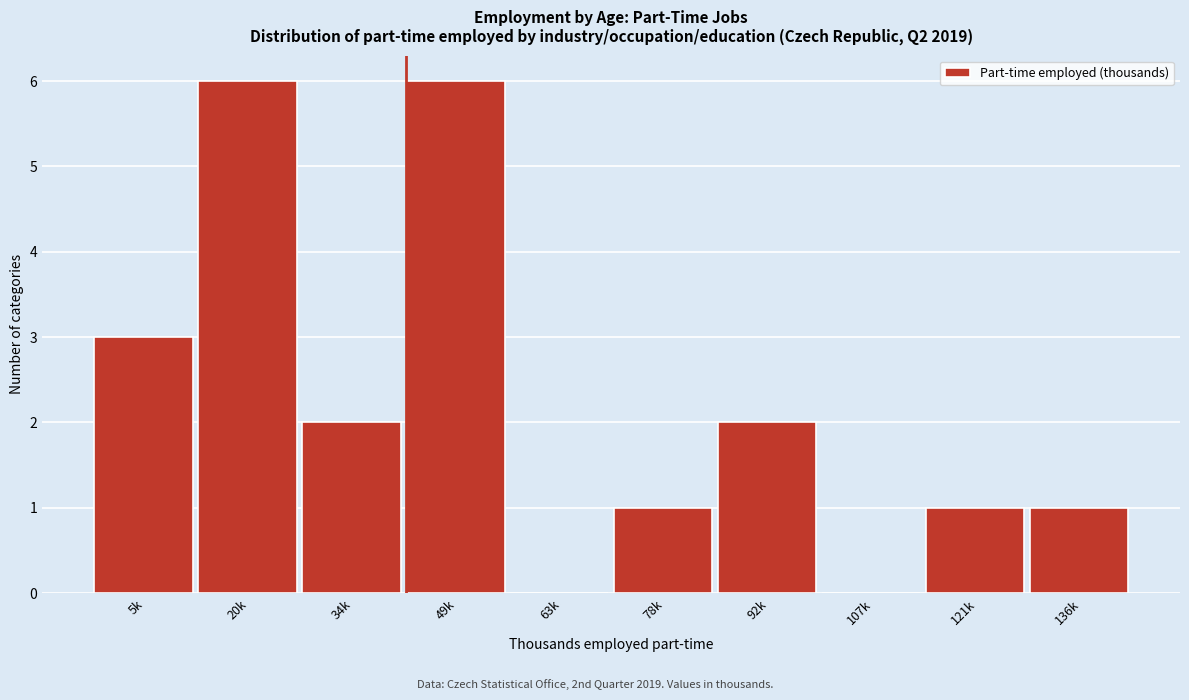

Reading left to right, what are all the values shown in this chart?

5k=3	20k=6	34k=2	49k=6	63k=0	78k=1	92k=2	107k=0	121k=1	136k=1